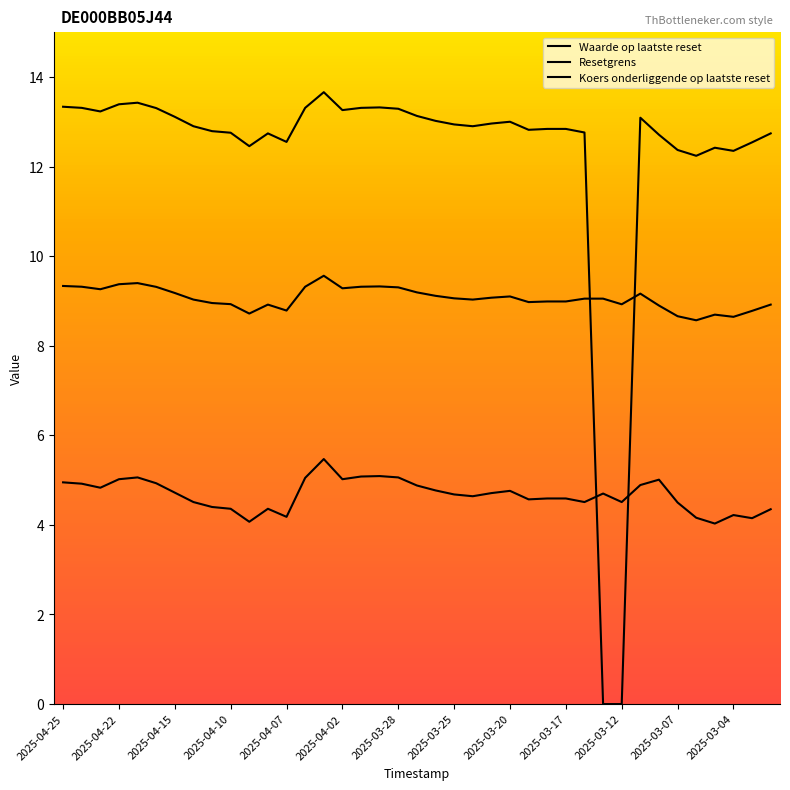

Does the chart have visible grid lines?

No